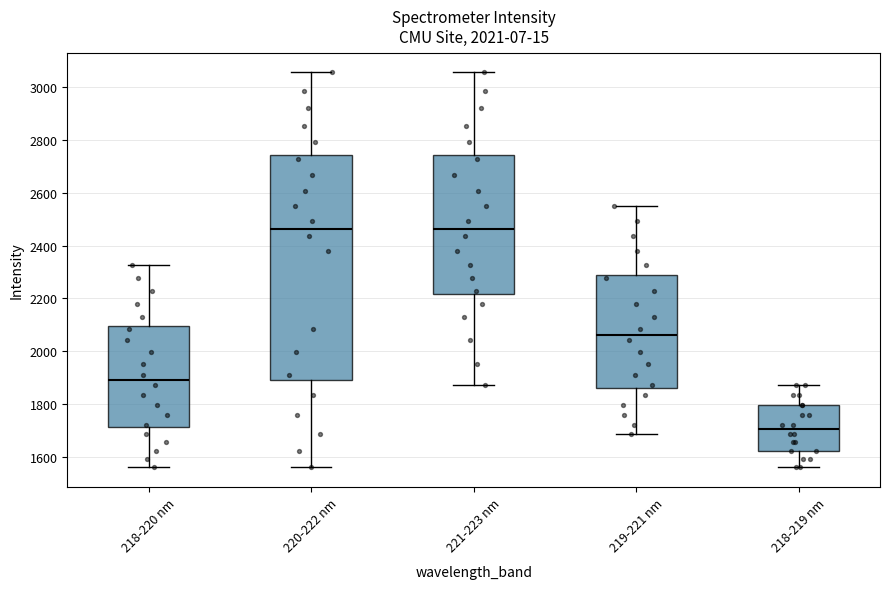

Which box's median line is the lowest?

218-219 nm